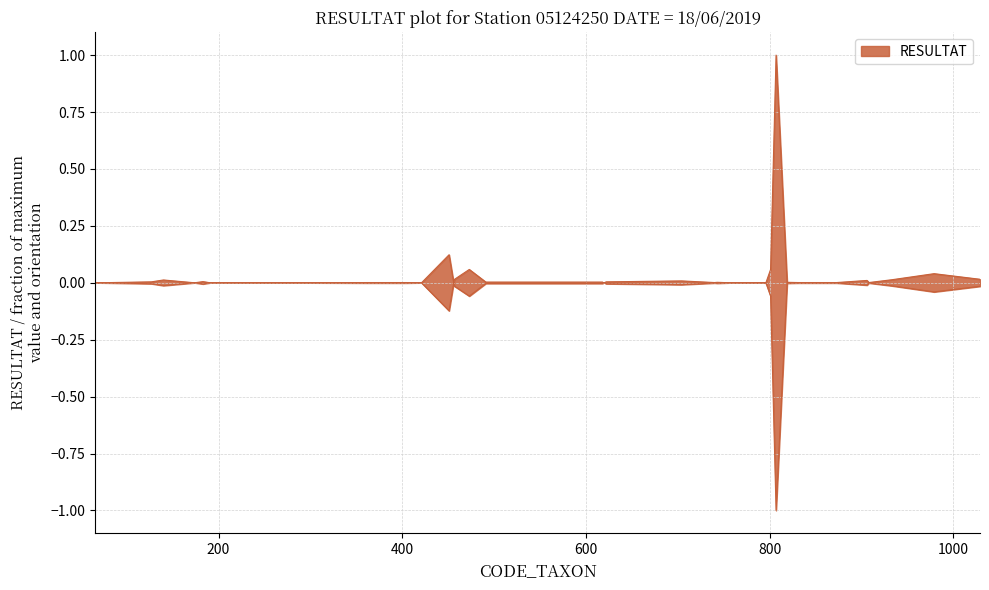

Reading left to right, extract all data points from this chart.

0.0	0.0	0.0	0.0	0.0	0.0	0.0	0.0	0.0	0.0	0.0	0.0	0.0	0.0	0.1	0.0	0.0	0.1	0.0	0.0	0.0	0.0	0.0	0.0	0.0	0.0	0.0	0.0	0.0	0.1	1.0	0.0	0.0	0.0	0.0	0.0	0.0	0.0	0.0	0.0